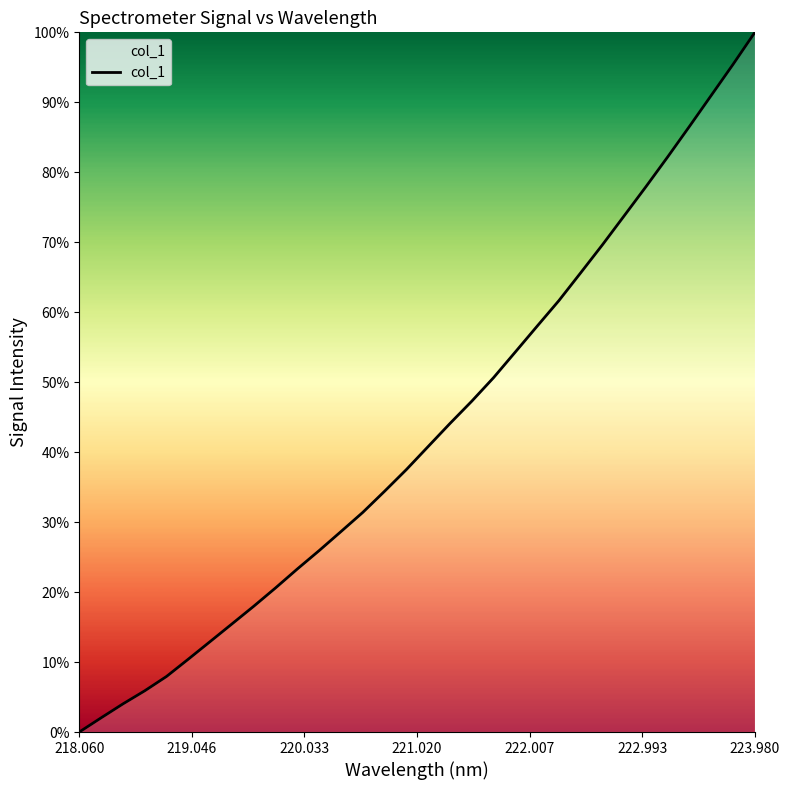

What is the greatest value displayed?

100.0